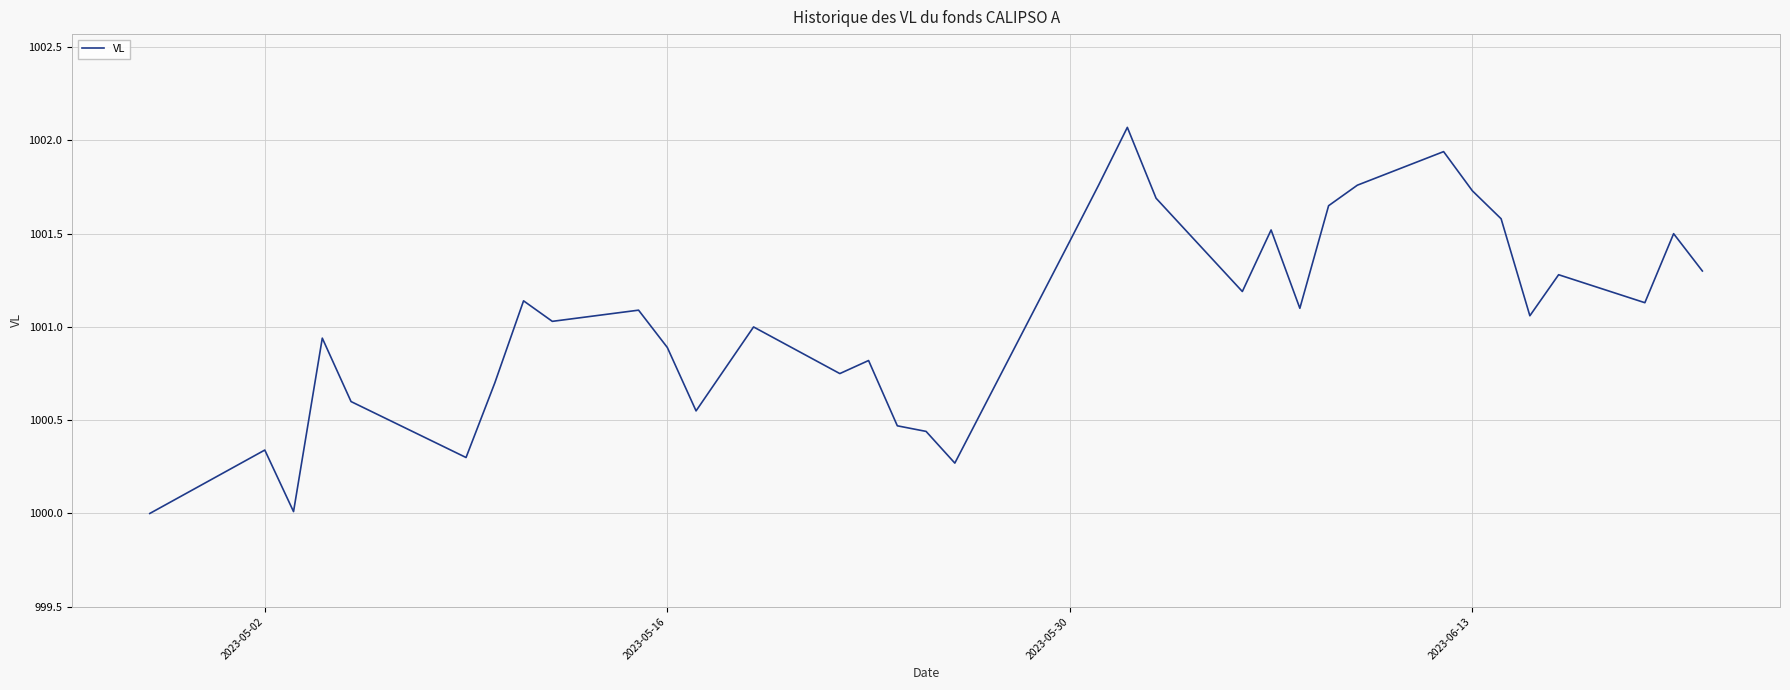

What is the difference between the maximum and minimum values?

2.1